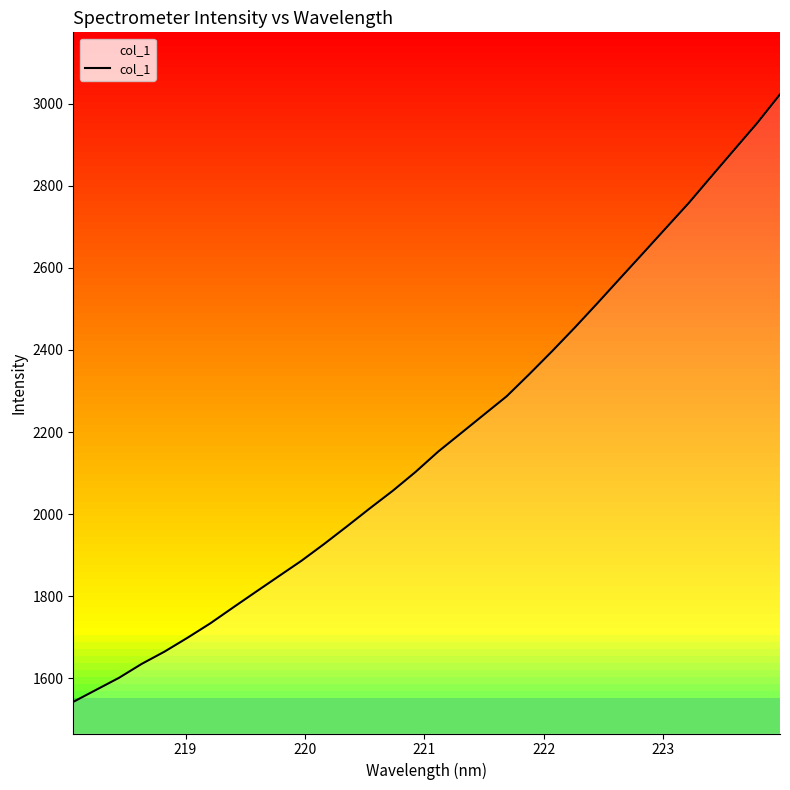

What is the maximum value for col_1?

3023.2